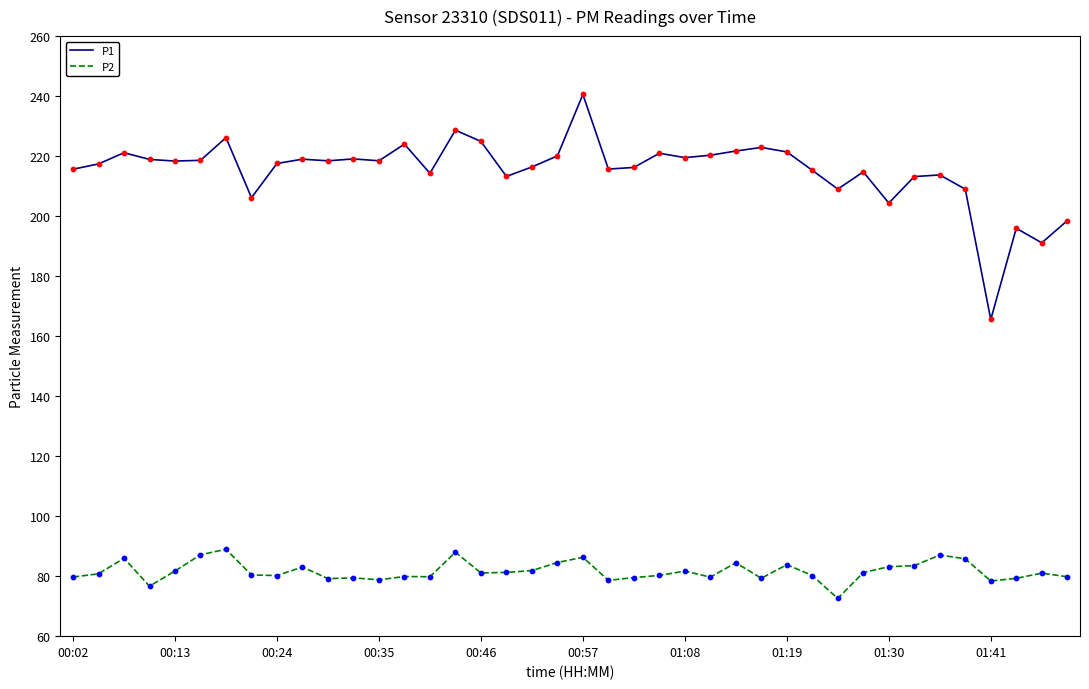

Which series has the widest spread of values?

P1